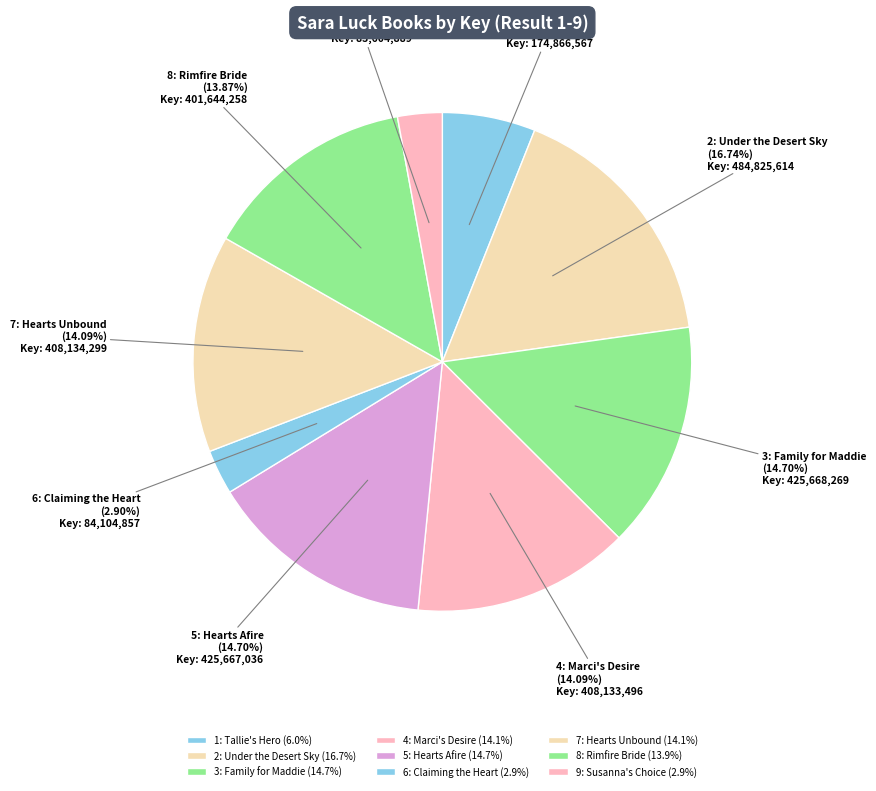

Is the sum of 4: Marci's Desire and 9: Susanna's Choice greater than half?

No